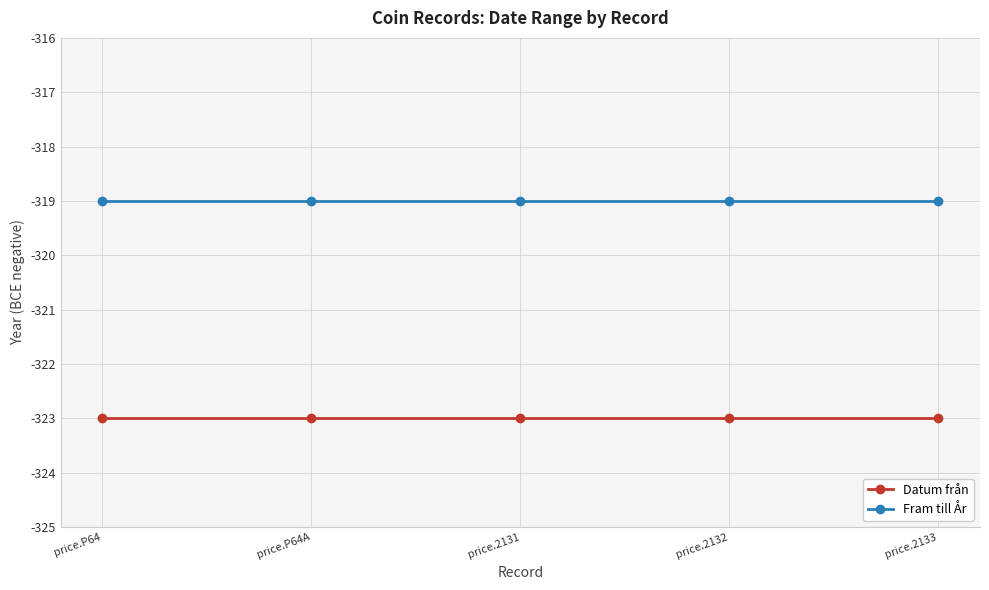

What is the spread (max minus min) of values at price.2132?

4